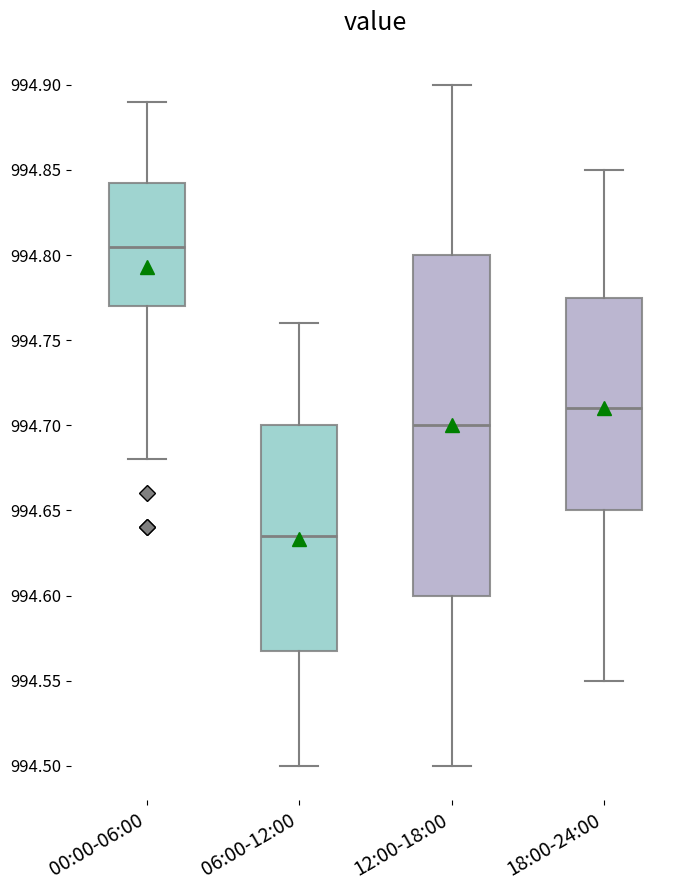

Which box's median line is the highest?

00:00-06:00